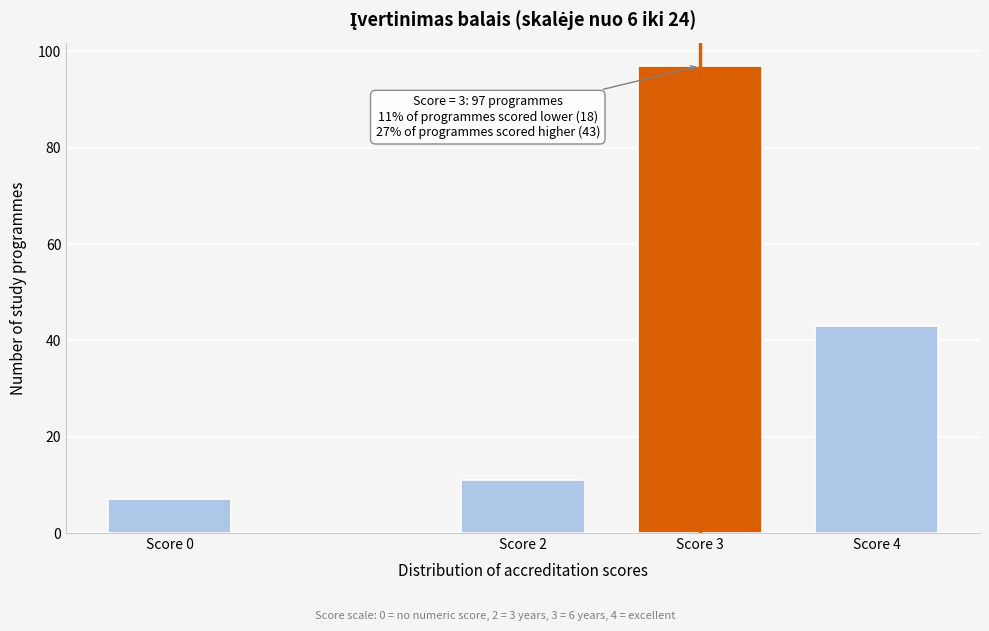

Reading left to right, list all the values displayed in this chart.

Score 0=7	Score 2=11	Score 3=97	Score 4=43